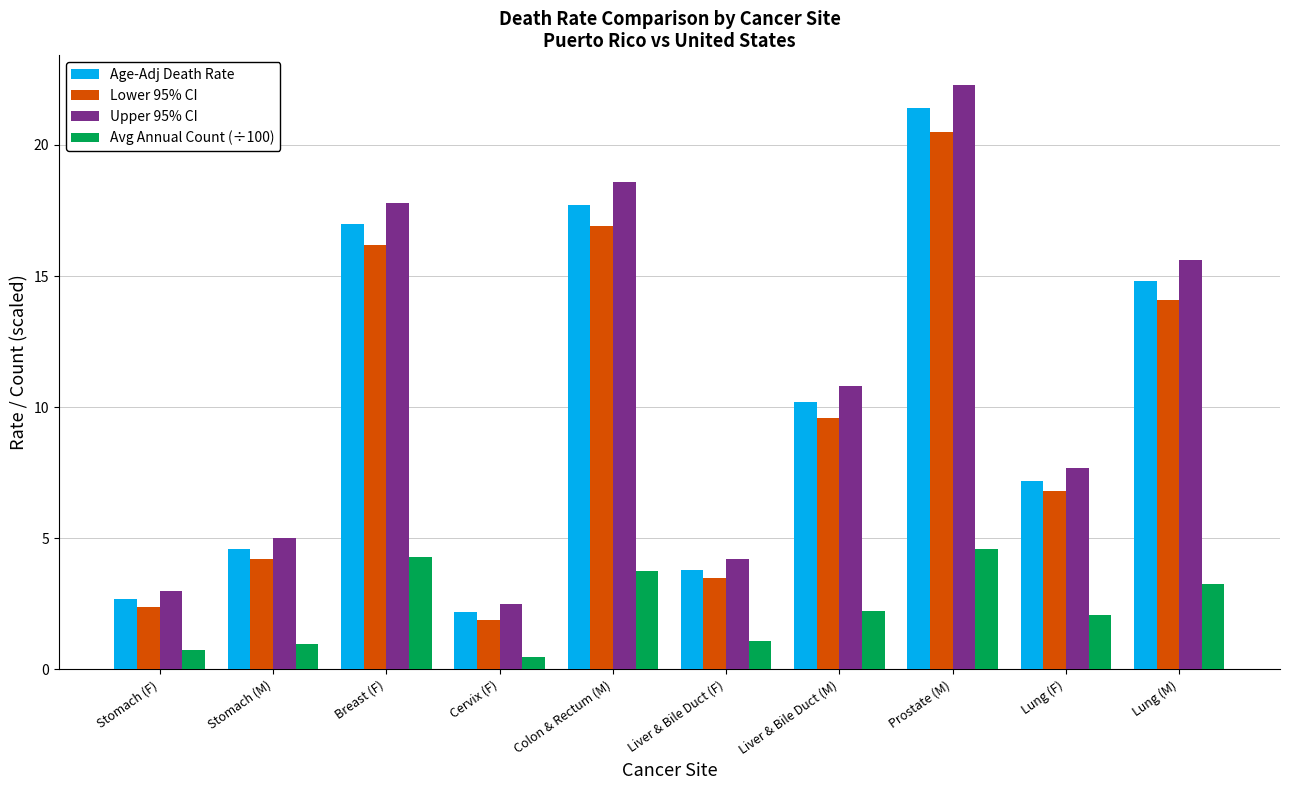

Which category has the highest value across all series?

Prostate (M)